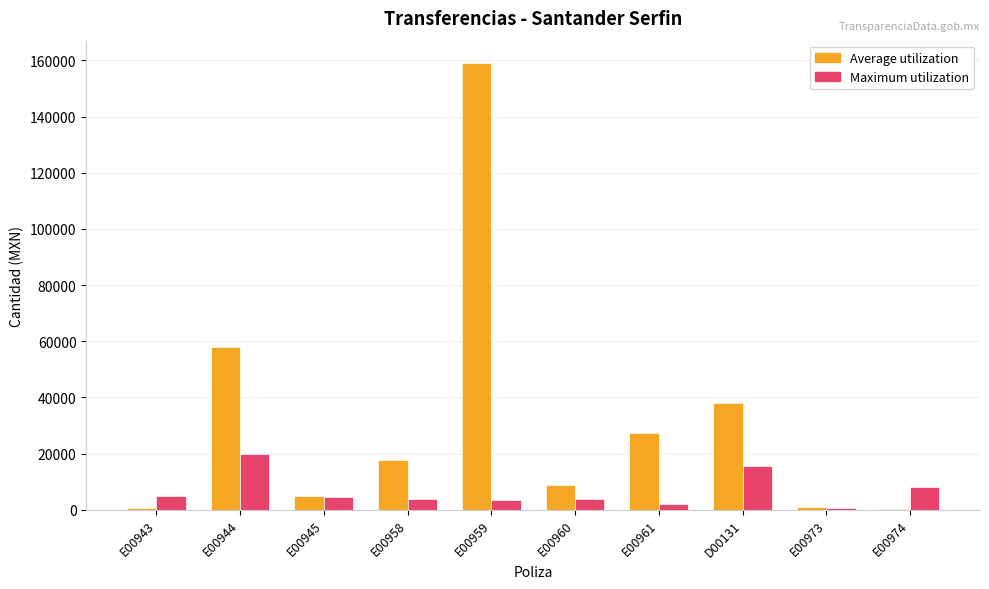

The Average utilization series shows 159070.8 at E00959. True or false?

True